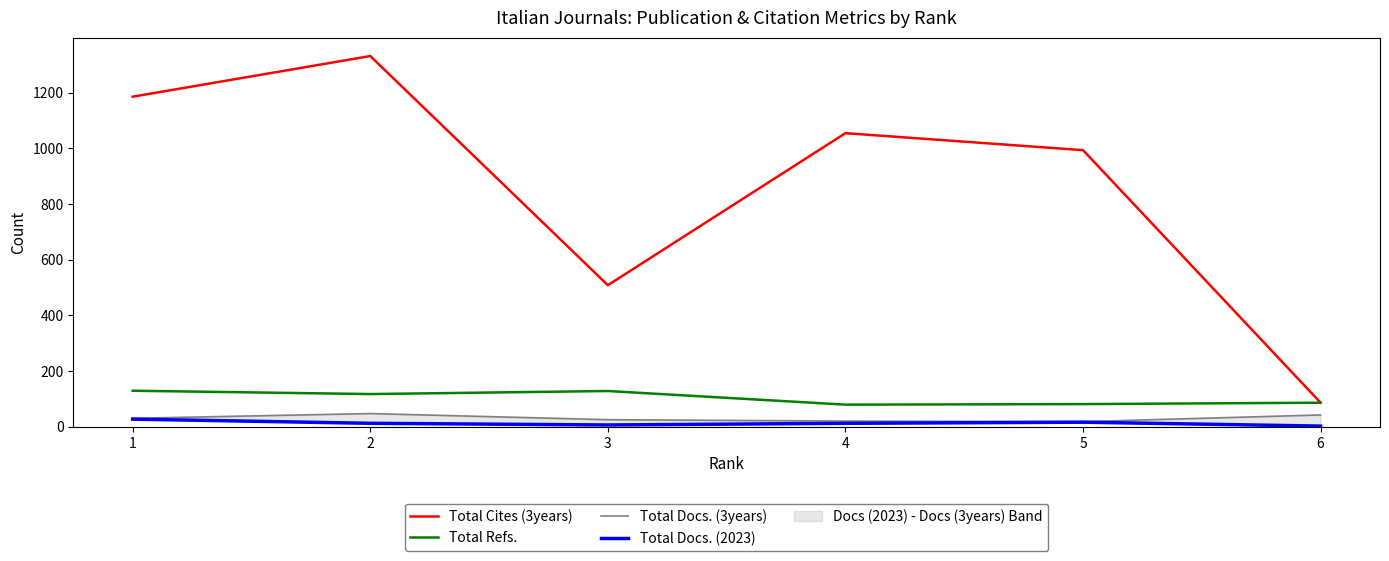

What is the difference between the maximum and second lowest values in the Total Refs. series?

48